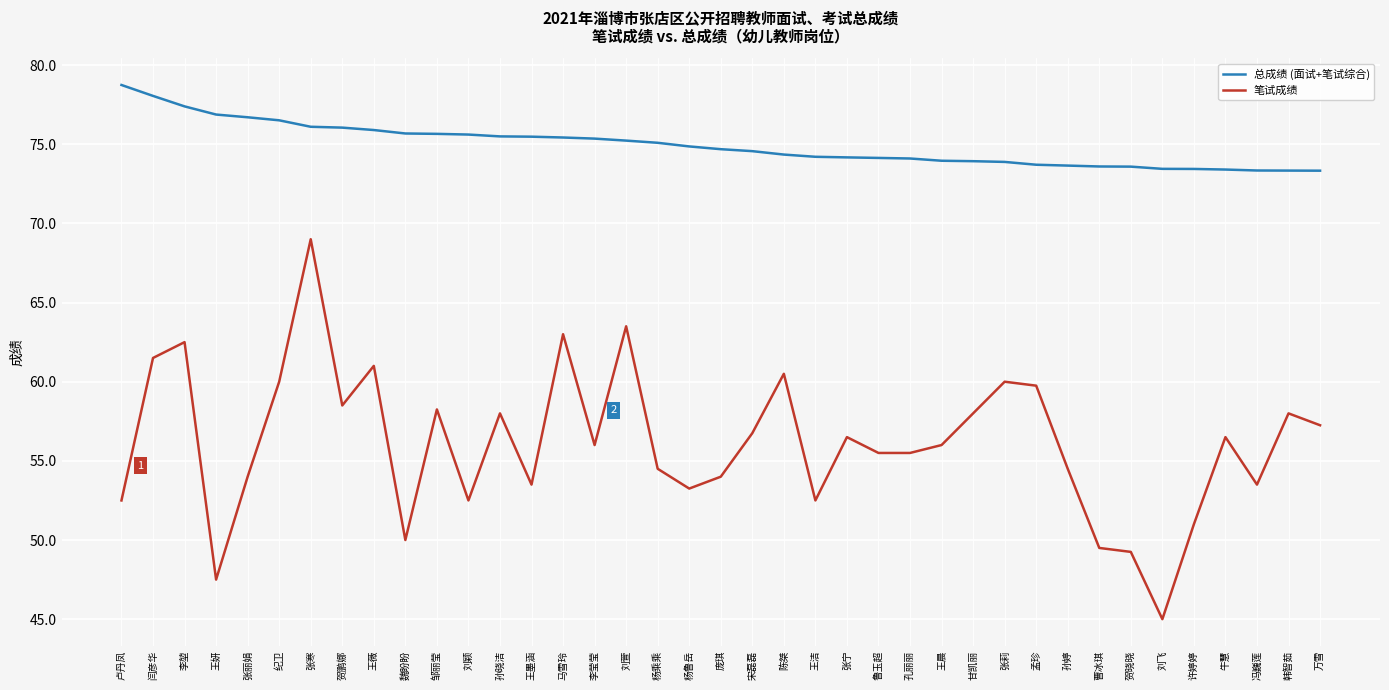

True or false: 笔试成绩 and 总成绩 (面试+笔试综合) cross at least once.

False